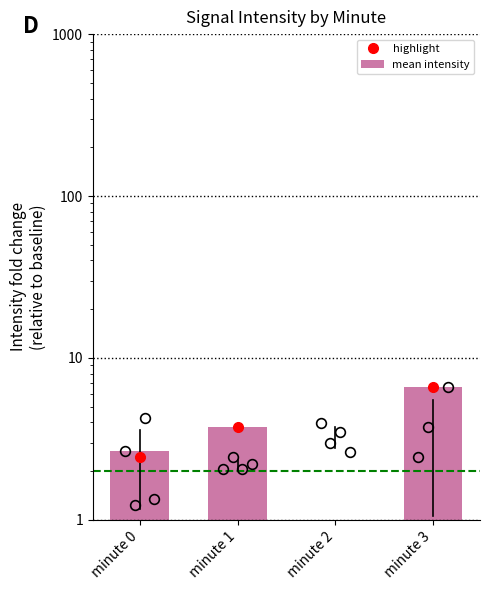

What is the value of the 2nd bar from the left?

3.7